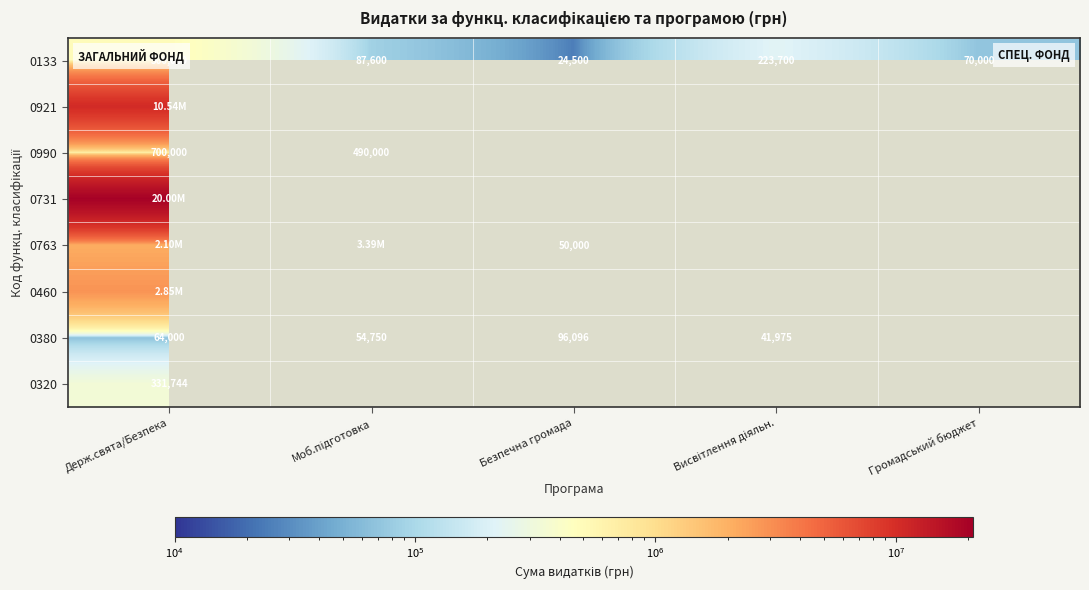

What is the difference between the second highest and second lowest values in the 0133 series?

153700